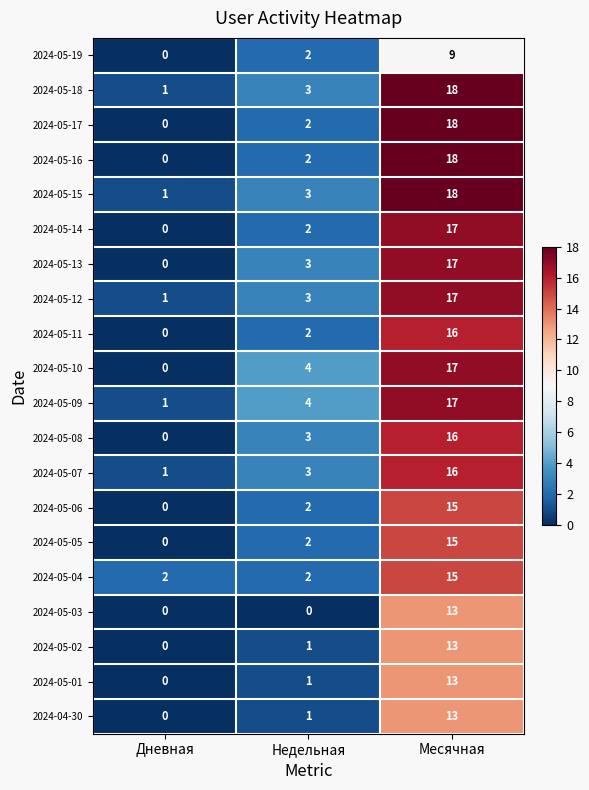

At which label does 2024-05-12 reach its minimum?

Дневная